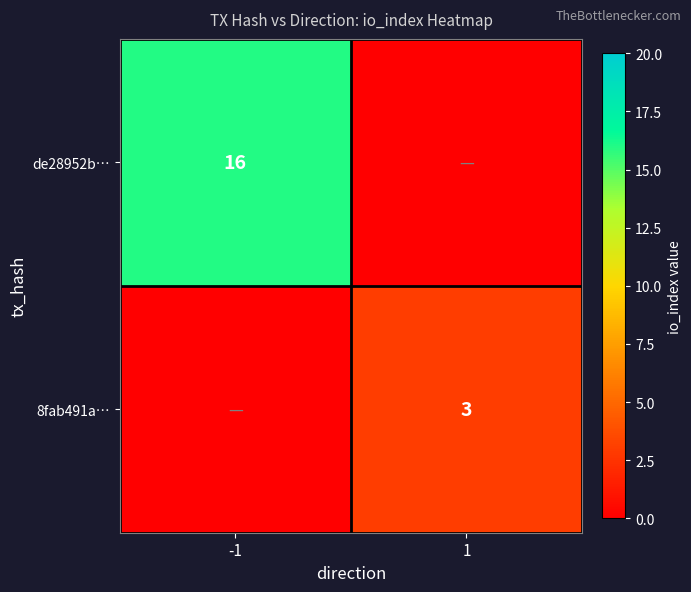

Is it true that 8fab491a… equals 3 at 1?

True